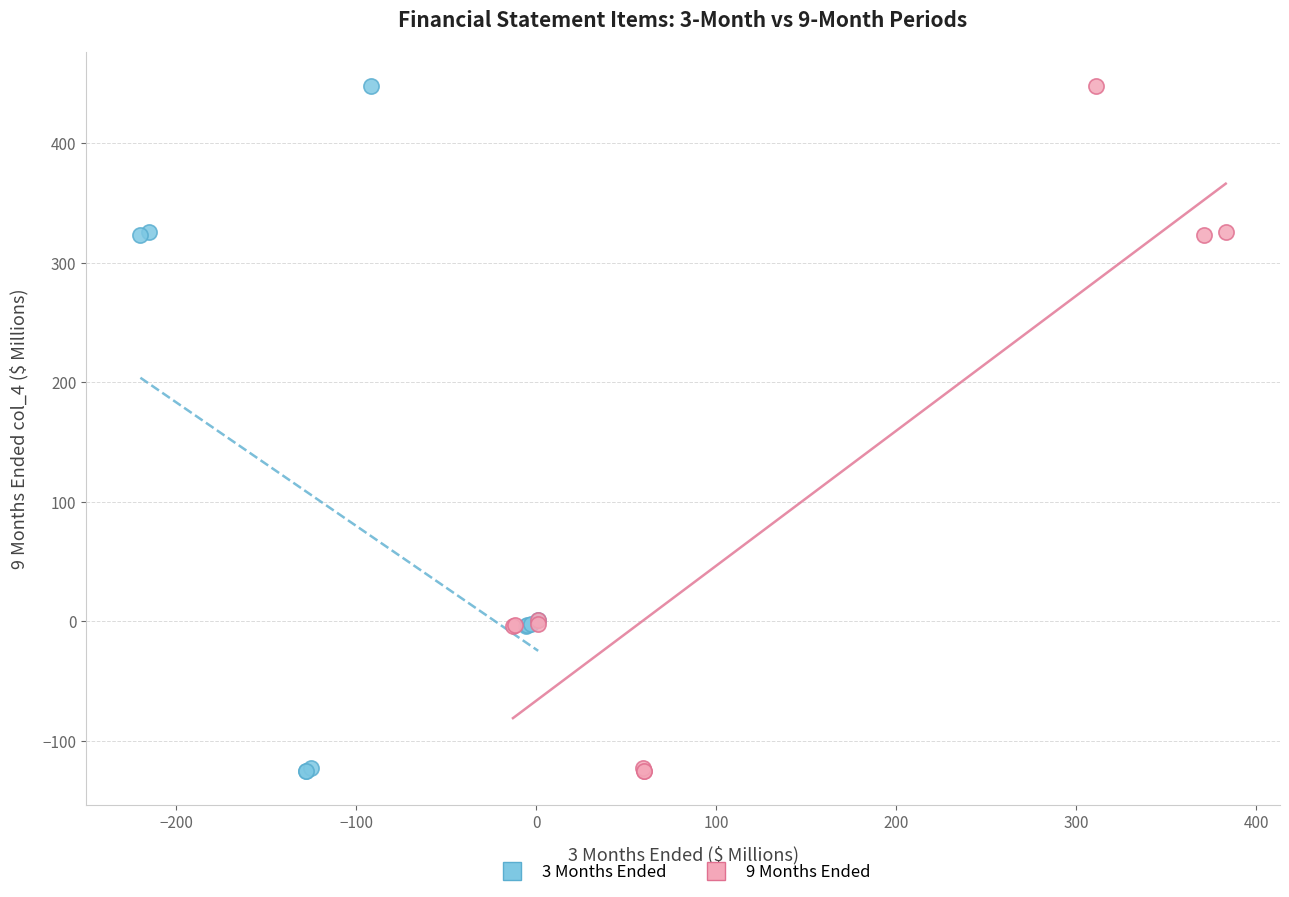

What are all the series names shown in the legend?

3 Months Ended, 9 Months Ended